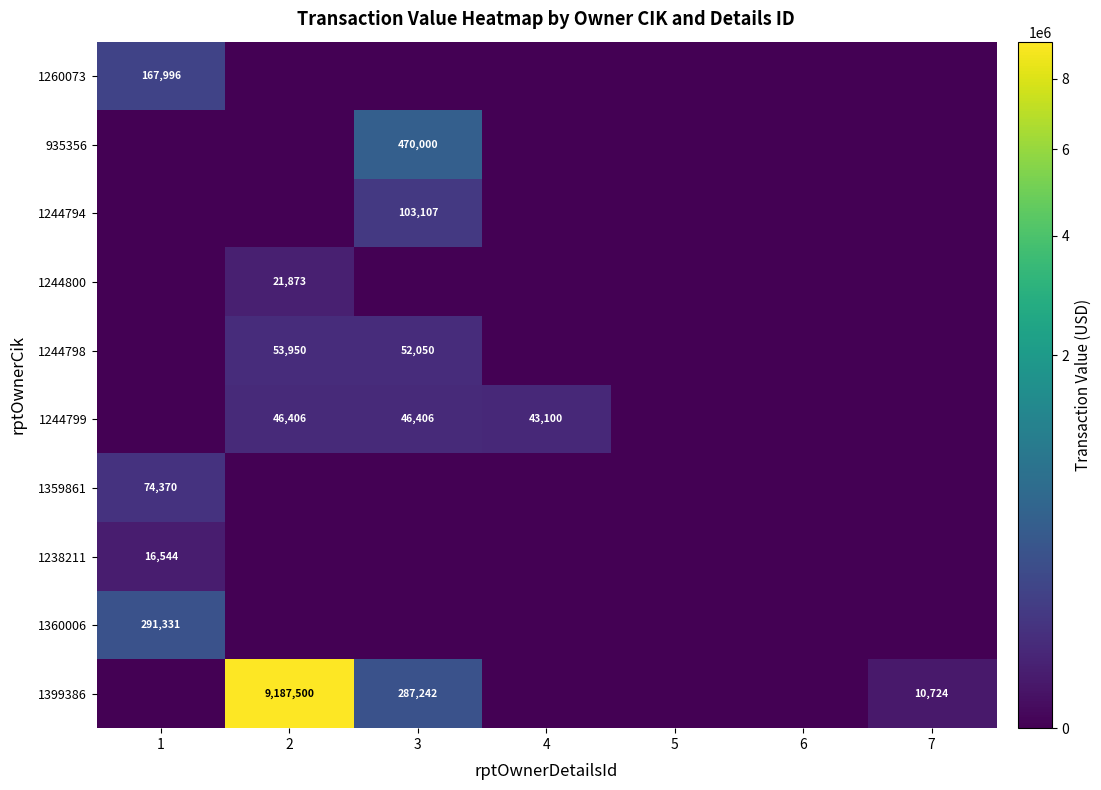

What is the maximum value for 935356?

470000